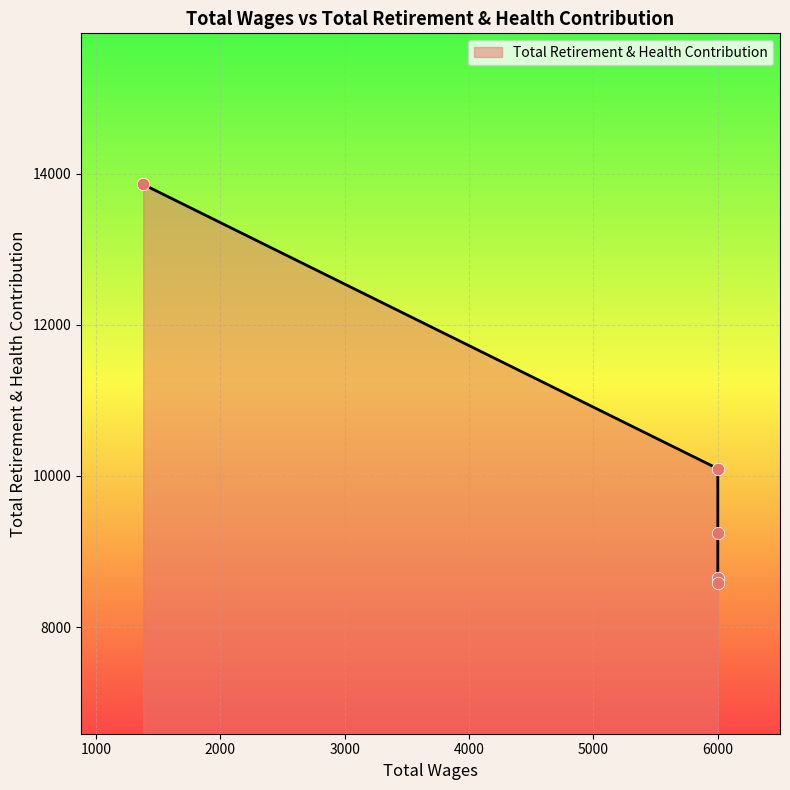

Approximately how many times larger is the value at 6000.0 compared to 6000.0?

0.9